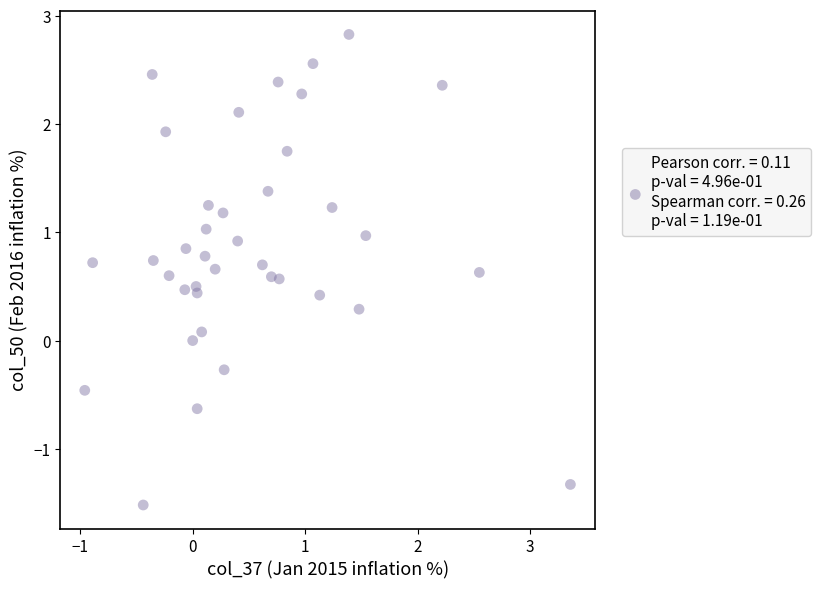

Count the number of points in this scatter plot.

38